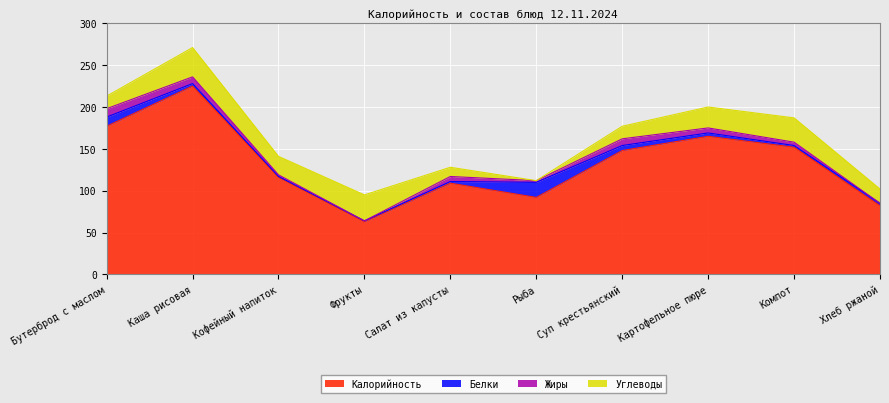

What is the sum of the Белки values at Кофейный напиток and Бутерброд с маслом?

12